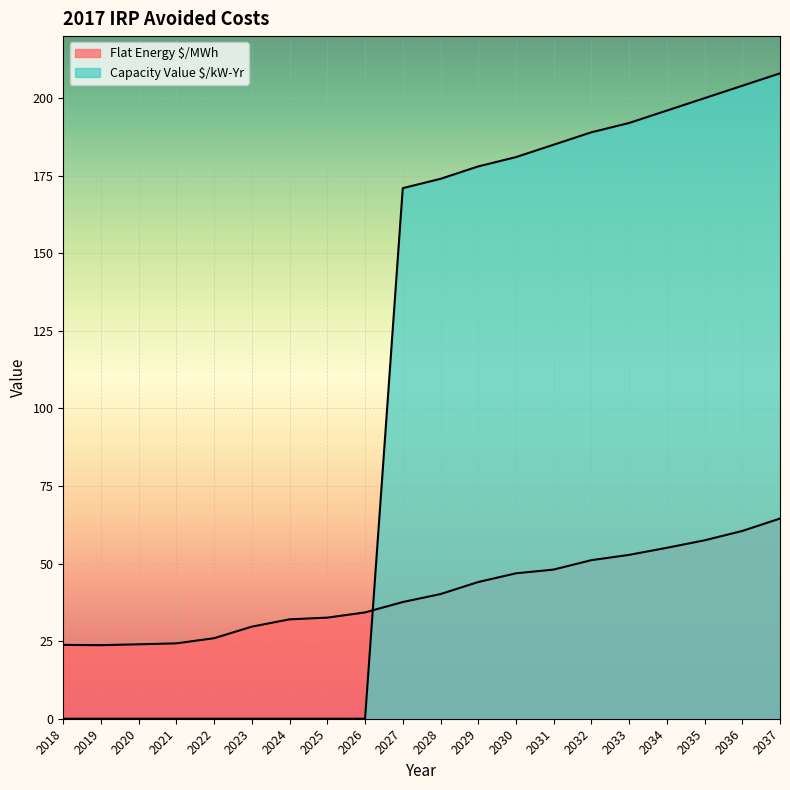

The Flat Energy $/MWh series shows 25.5 at 2031. True or false?

False